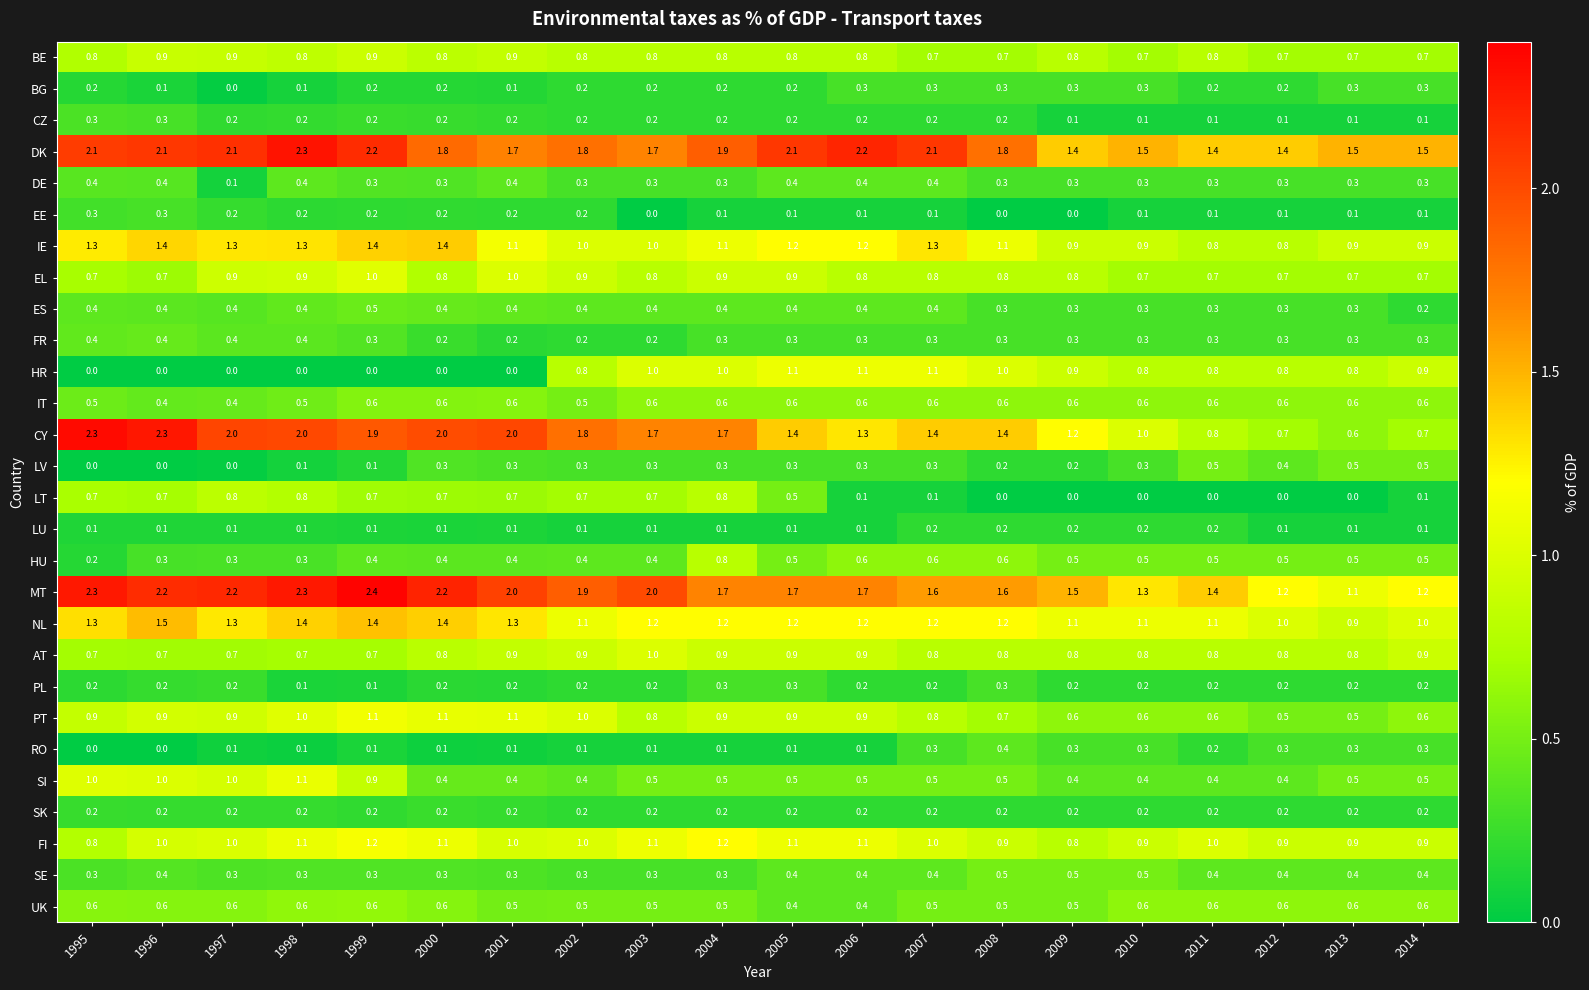

How many EE values are between 0 and 1?

20